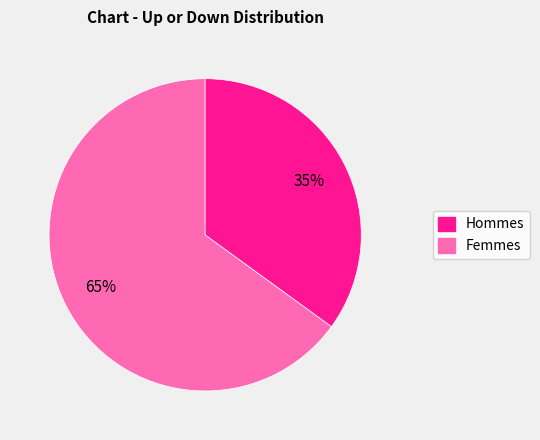

Is there a majority slice in this chart?

Yes